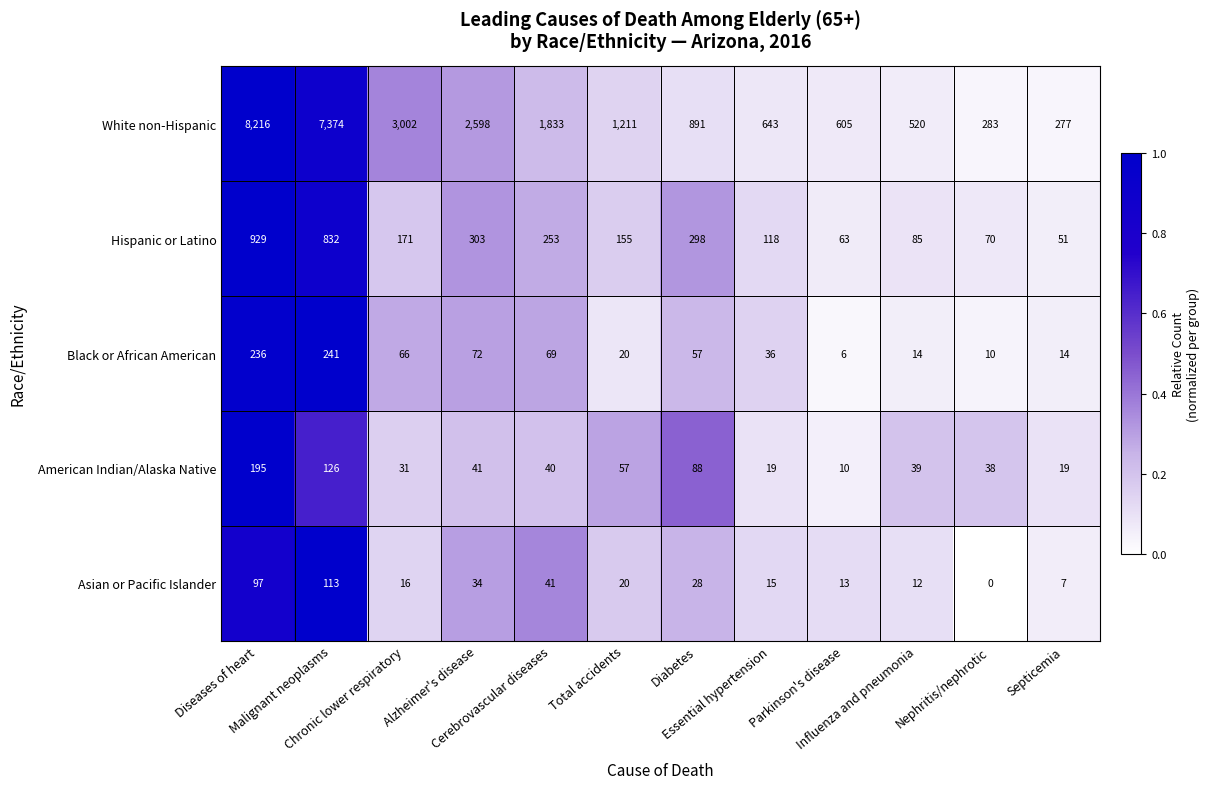

Which series has the largest total across all categories?

White non-Hispanic